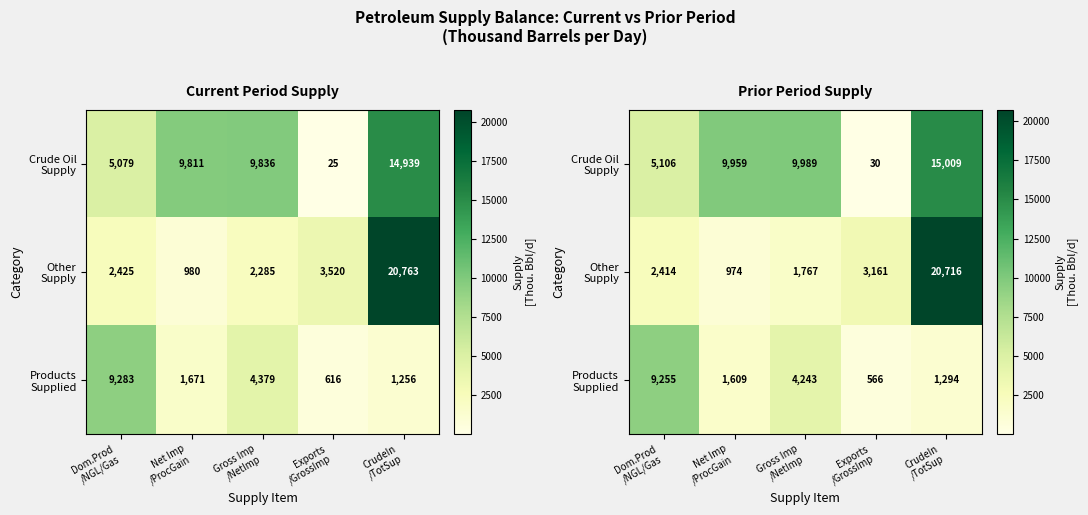

What is the sum of the Other Supply values at CrudeIn /TotSup and Gross Imp /NetImp?

22483